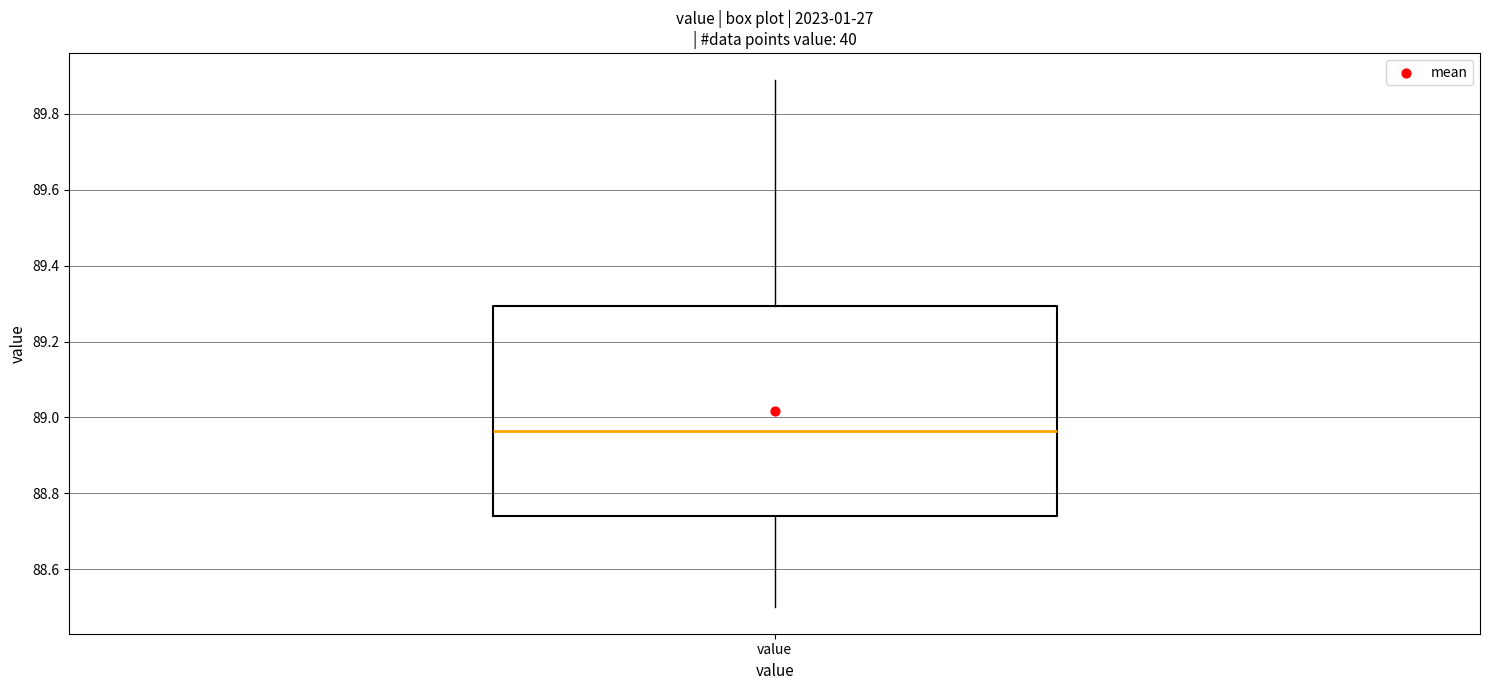

Where does the lower whisker of the box for value end on the y-axis? The values are not printed on the chart, so give them approximately, as read against the axis.

88.50